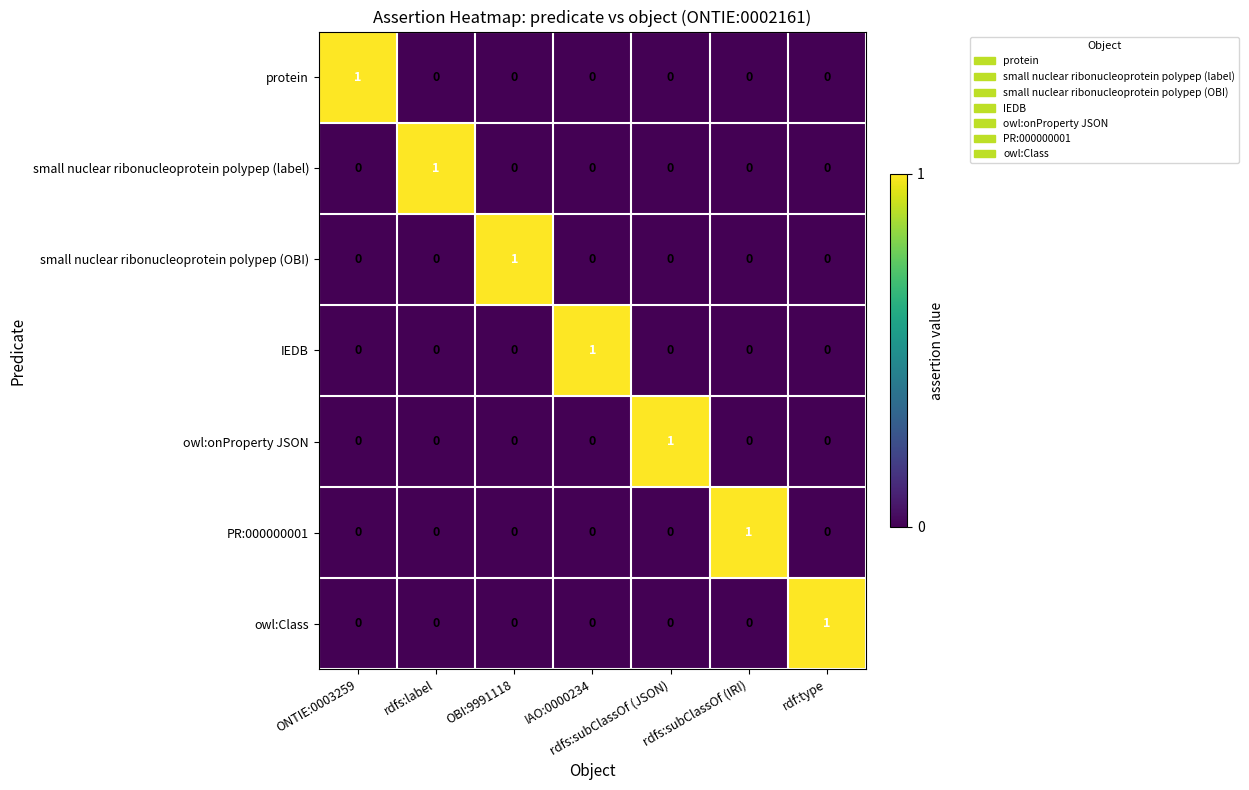

At how many categories does at least one series exceed 0?

7